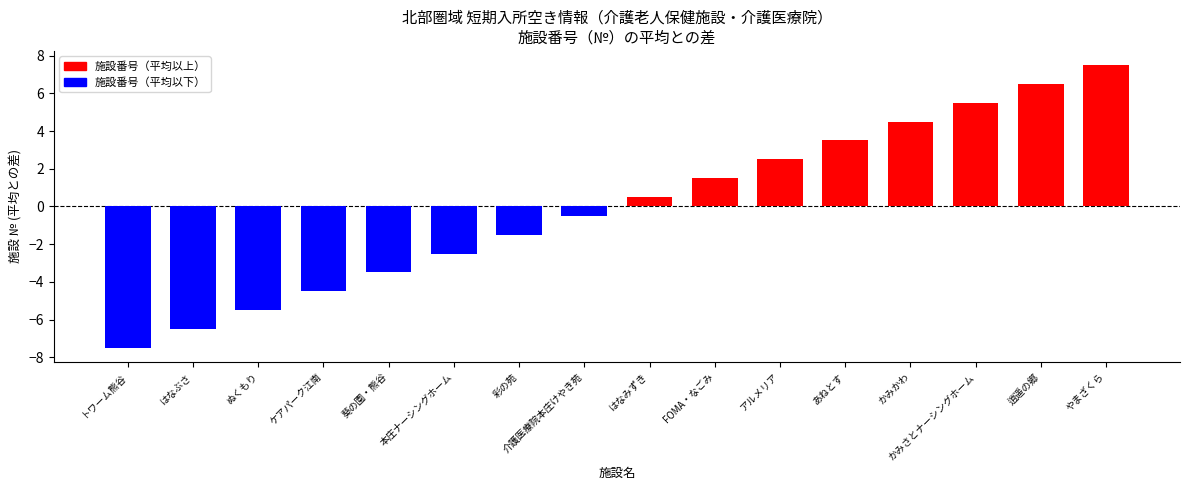

Does the chart contain stacked bars?

No